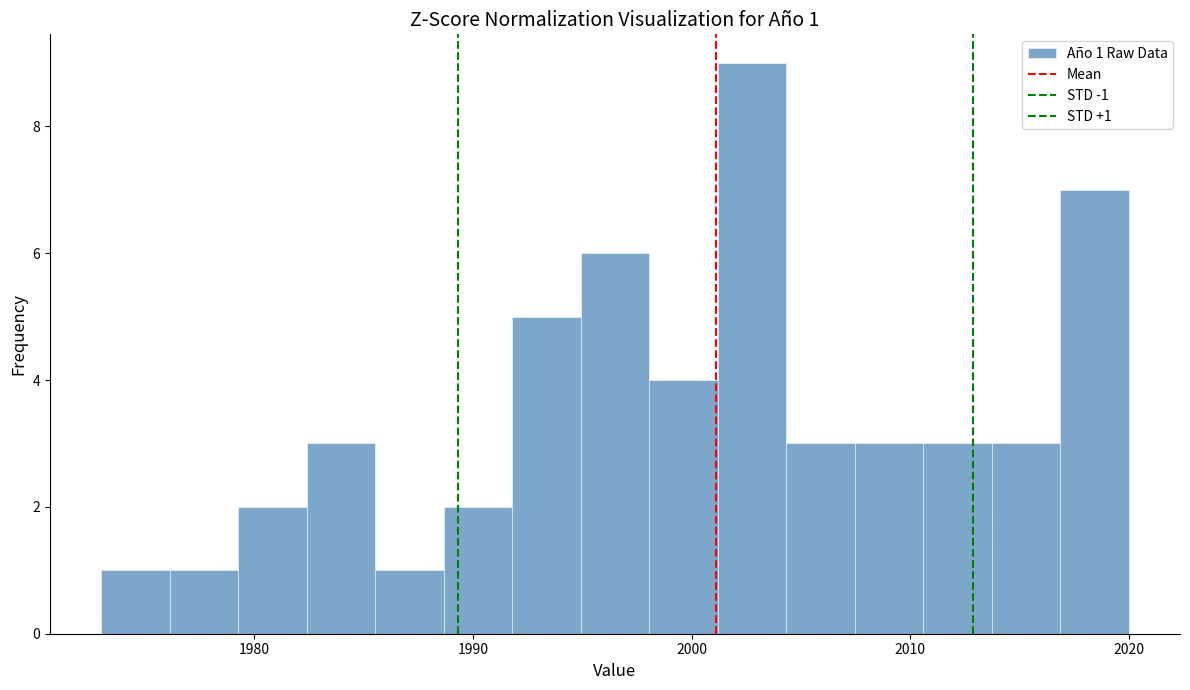

Around what value on the x-axis is the tallest bar? Give the approximate position of its centre, as read against the axis.

2003